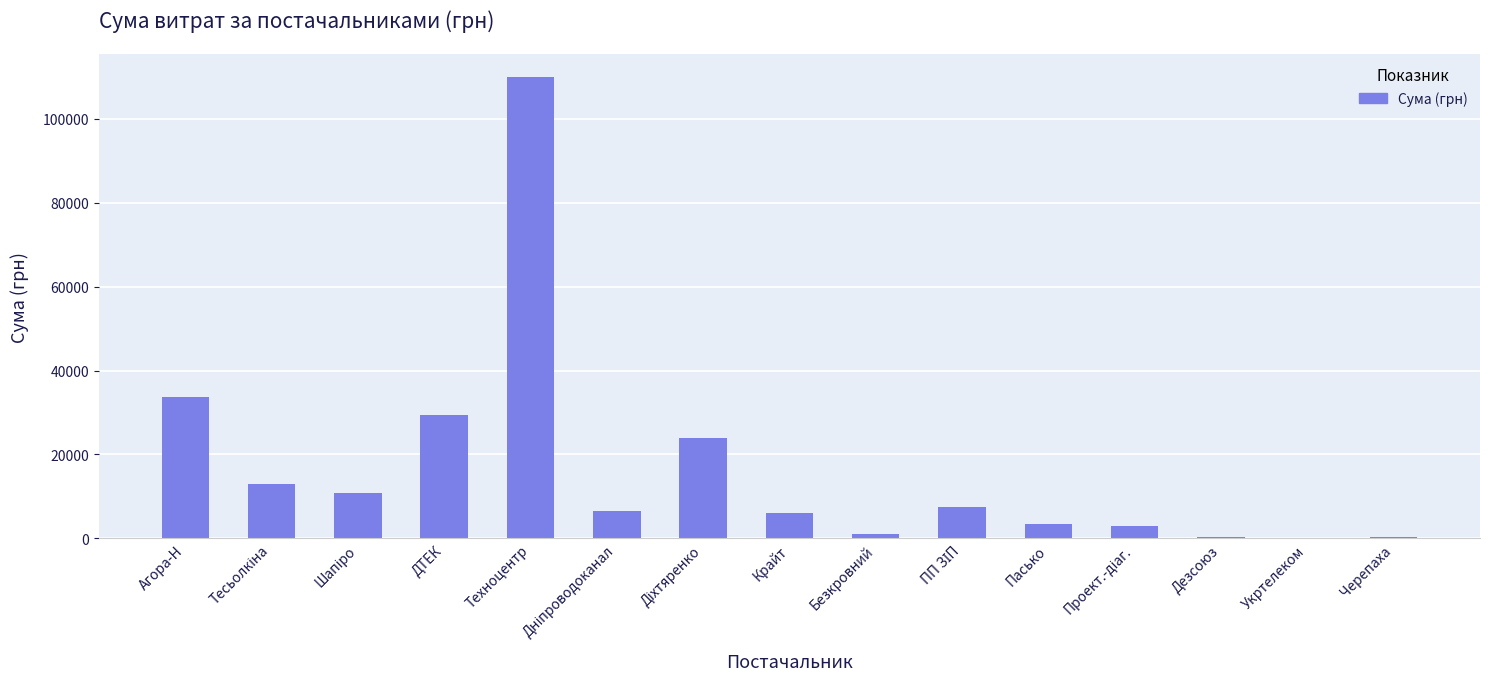

Where is the data nearest to the value 54996?

Агора-Н